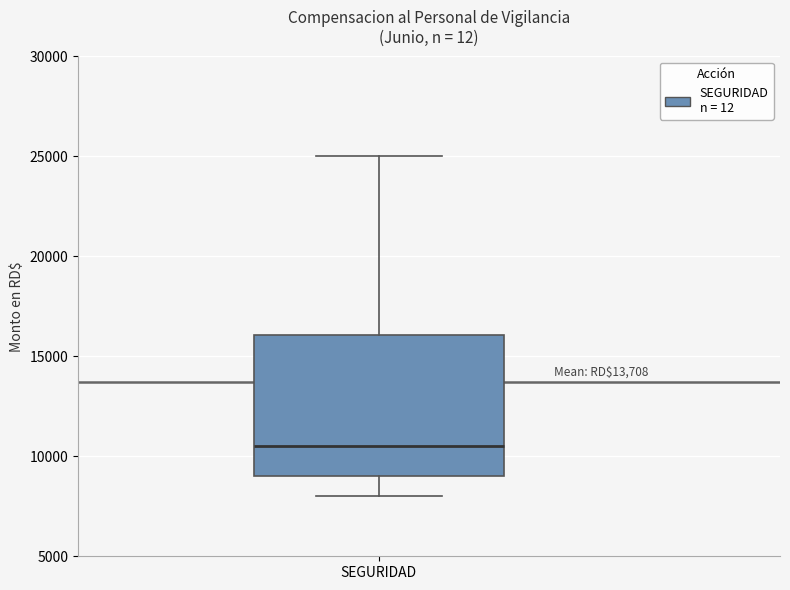

Read this box plot against the y-axis: the position of the median line, the range covered by the box, and the ends of both whiskers. The values are not printed on the chart, so give them approximately, as read against the axis.

median 10500, box 9000 to 16000, whiskers 8000 to 25000